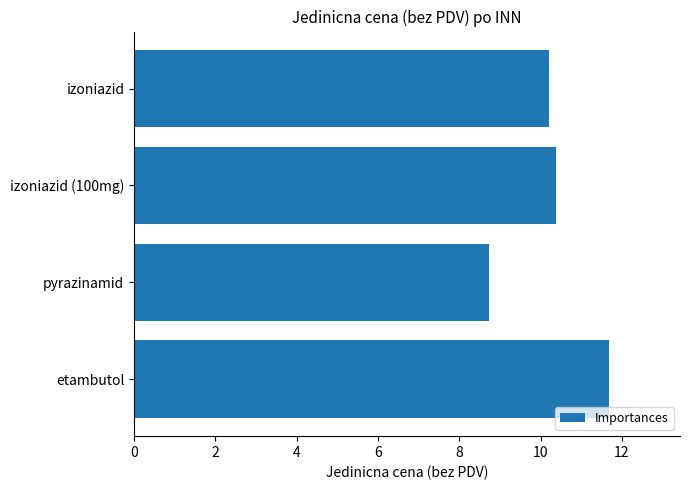

Rank the categories by value from lowest to highest.

pyrazinamid, izoniazid, izoniazid (100mg), etambutol